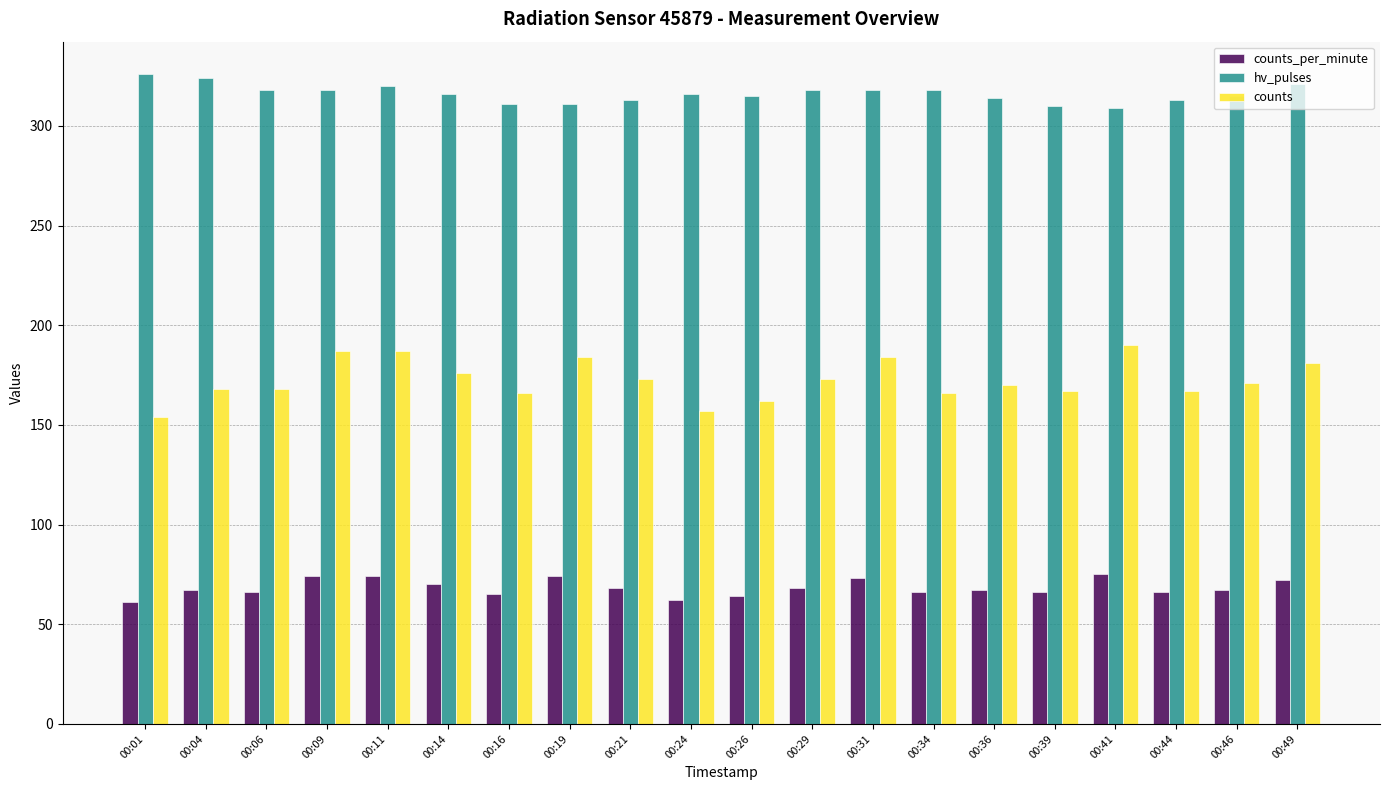

What are all the series names shown in the legend?

counts_per_minute, hv_pulses, counts